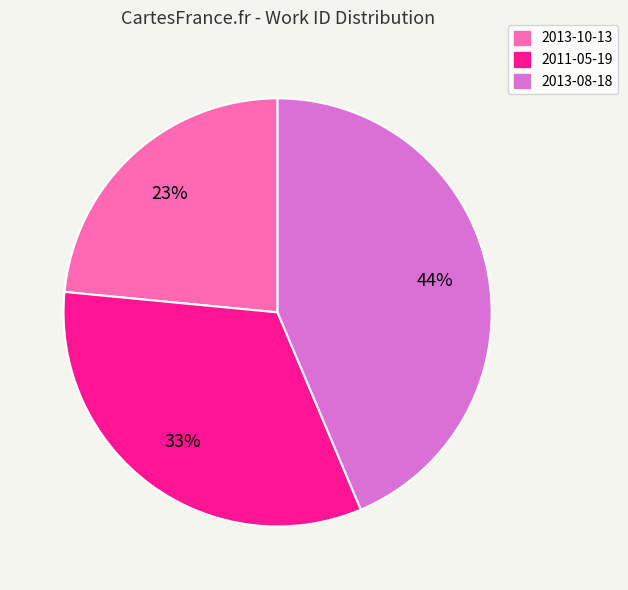

True or false: 2011-05-19 accounts for 39% of the total.

False